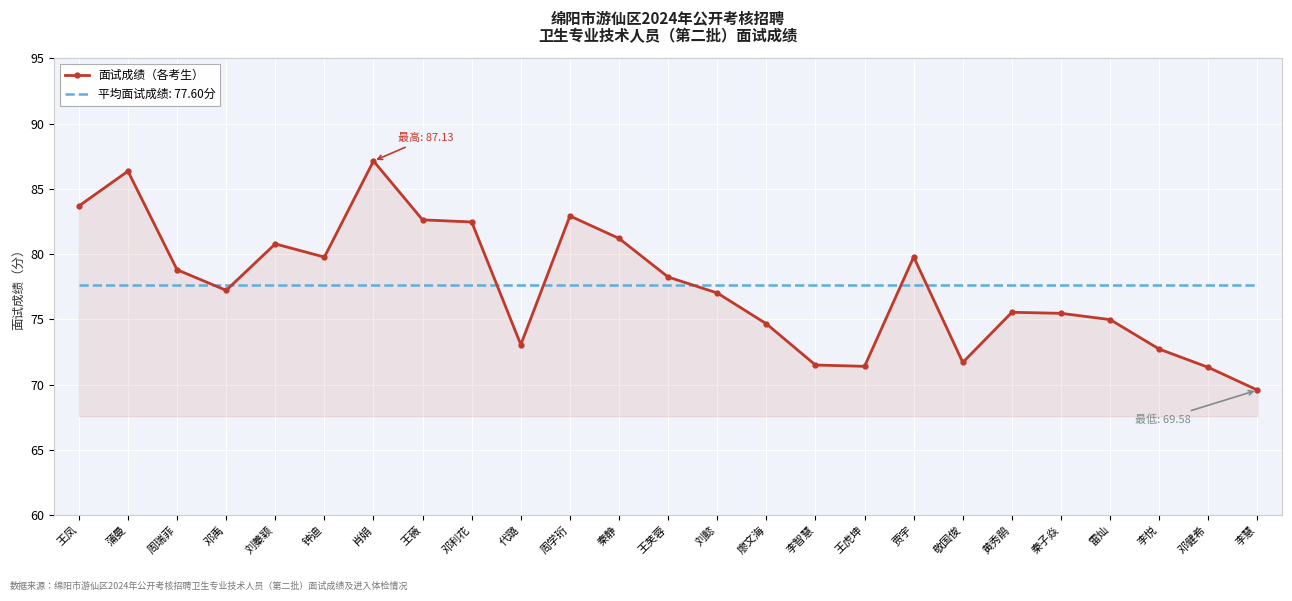

Which series has the largest range (max minus min)?

面试成绩（各考生）